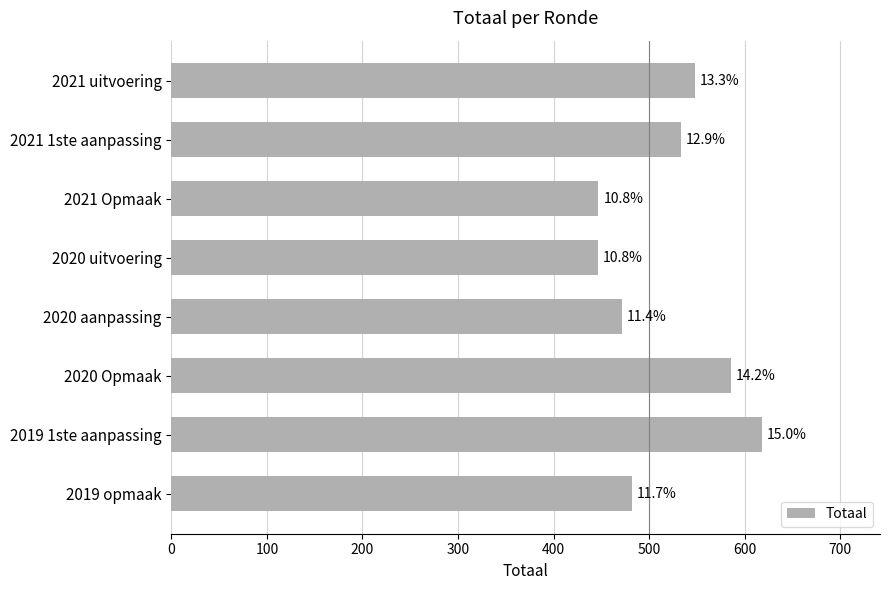

How many bars are there in total?

8